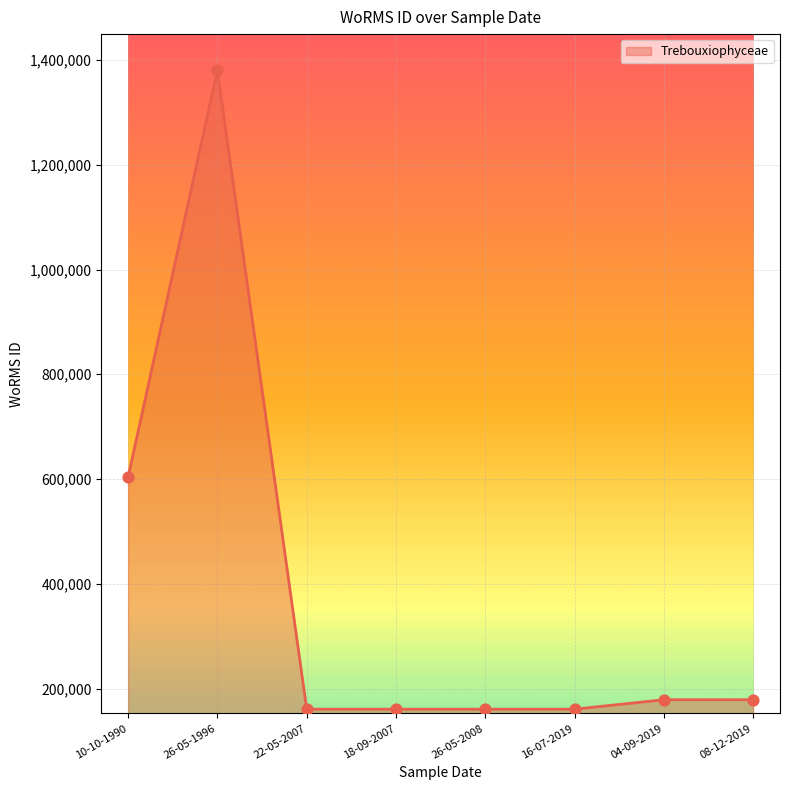

Approximately how many times larger is the value at 16-07-2019 compared to 26-05-2008?

1.0